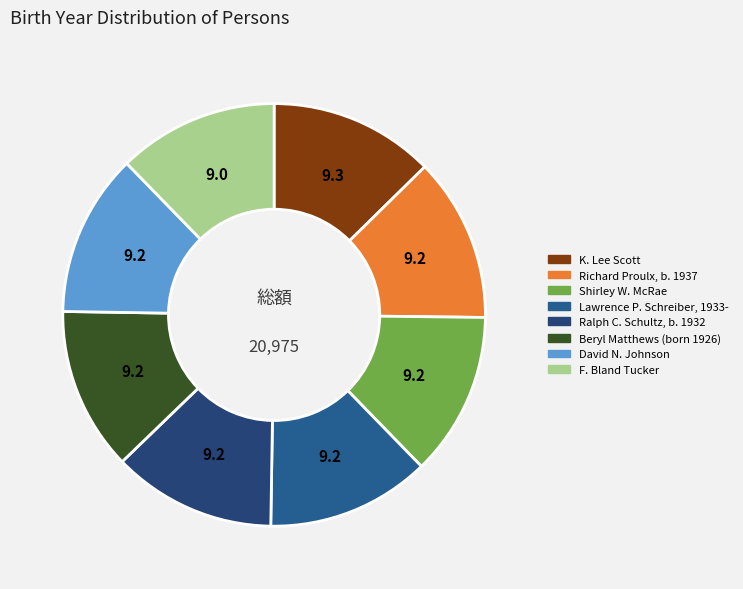

What is the total percentage of David N. Johnson and Ralph C. Schultz, b. 1932?

18.4%